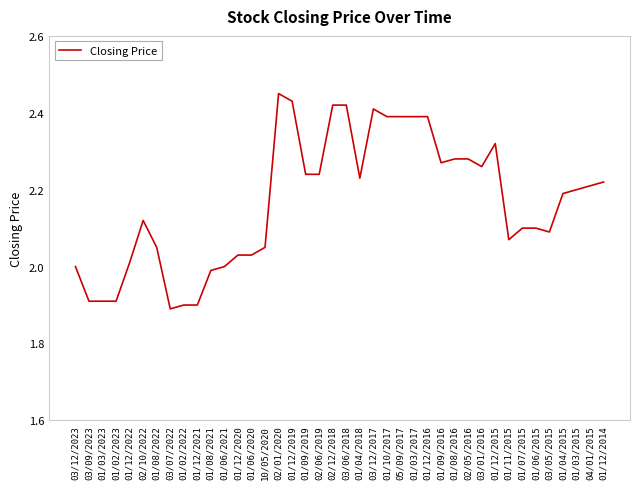

At which category does the chart reach its peak across all series?

02/01/2020